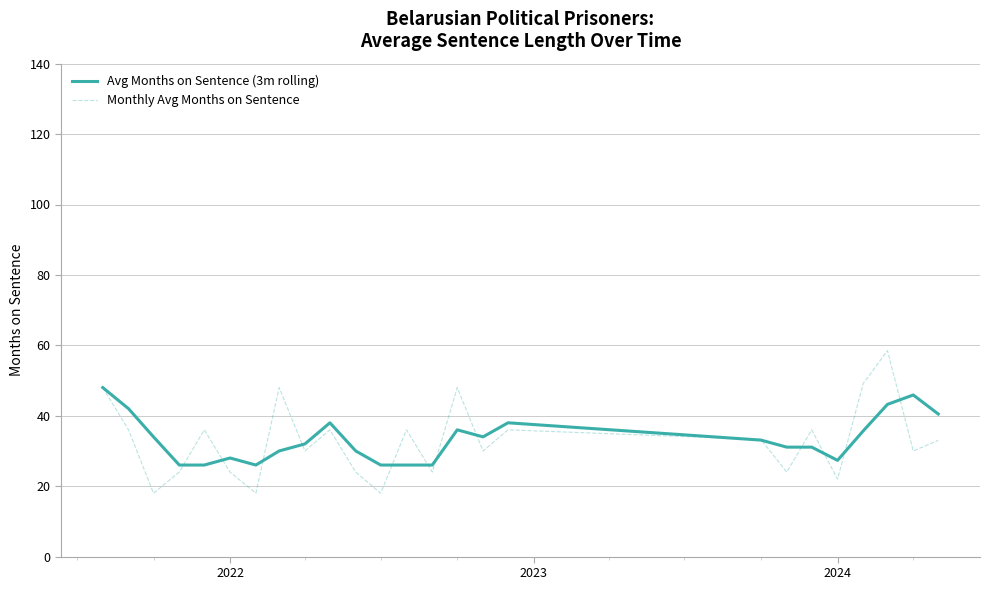

Which series has the largest range (max minus min)?

Monthly Avg Months on Sentence